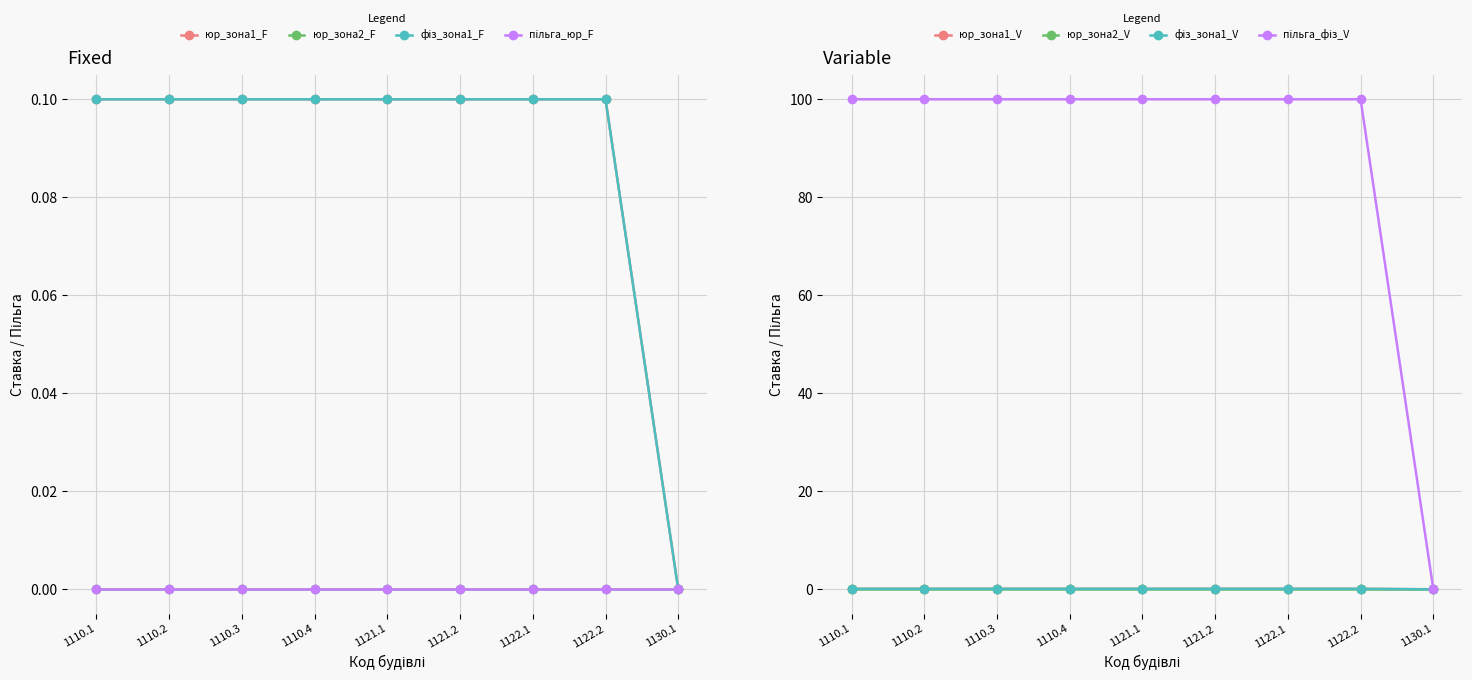

At how many categories does at least one series exceed 0?

8